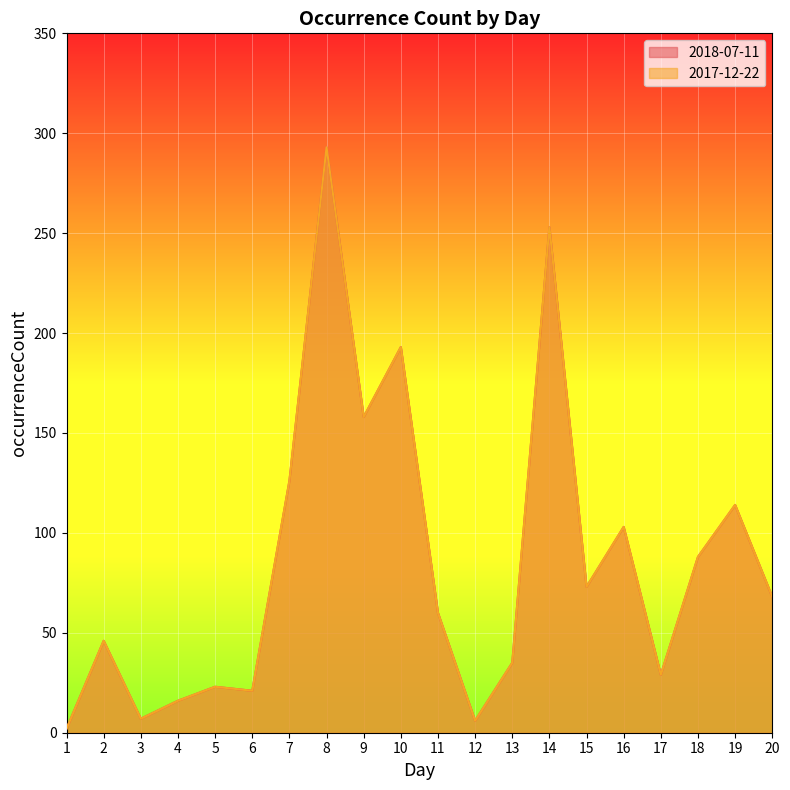

What value does the 2017-12-22 series have at 15?

73